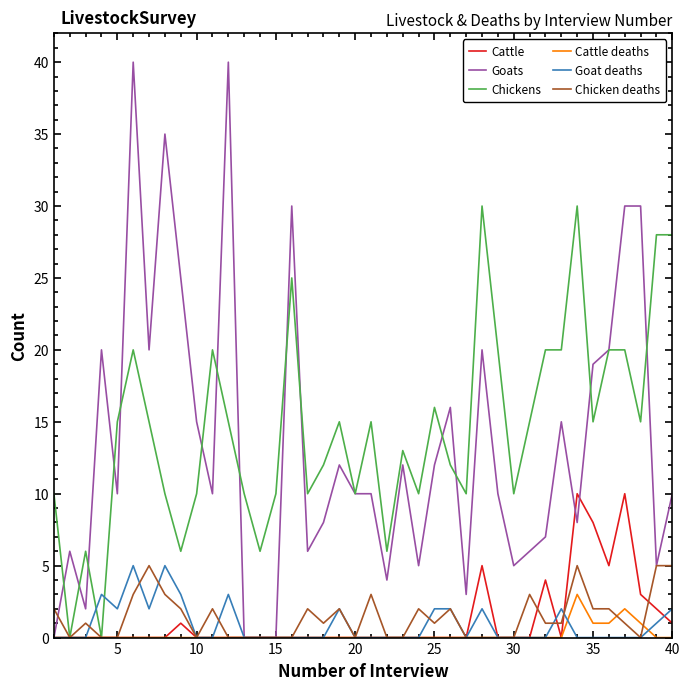

Which series has the widest spread of values?

Goats